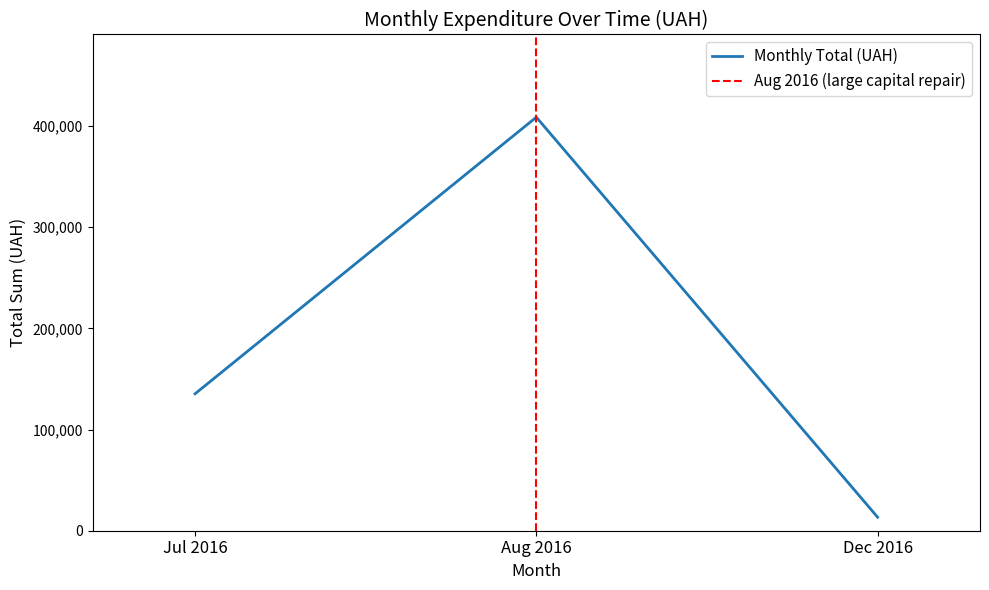

Rank the categories by Monthly Total (UAH) value from lowest to highest.

Dec 2016, Jul 2016, Aug 2016